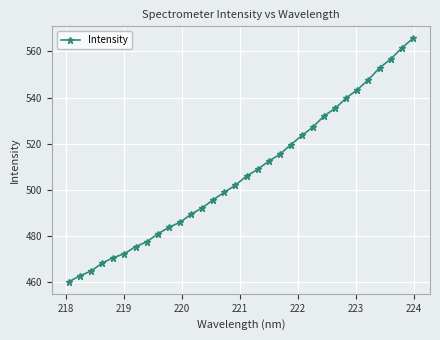

Count the number of categories in the chart.

32